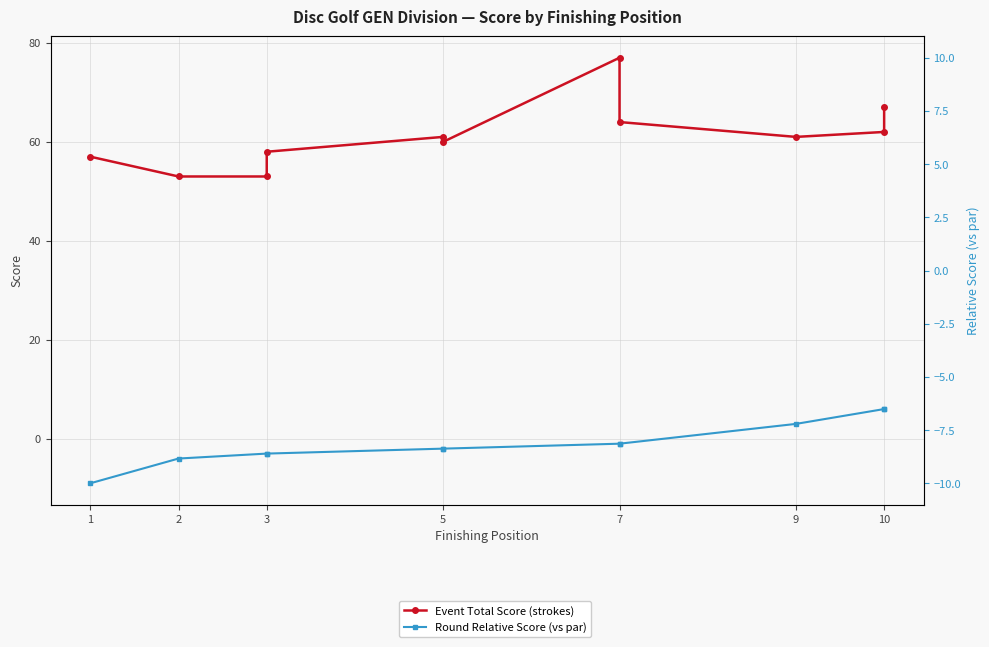

Which series has the widest spread of values?

Event Total Score (strokes)